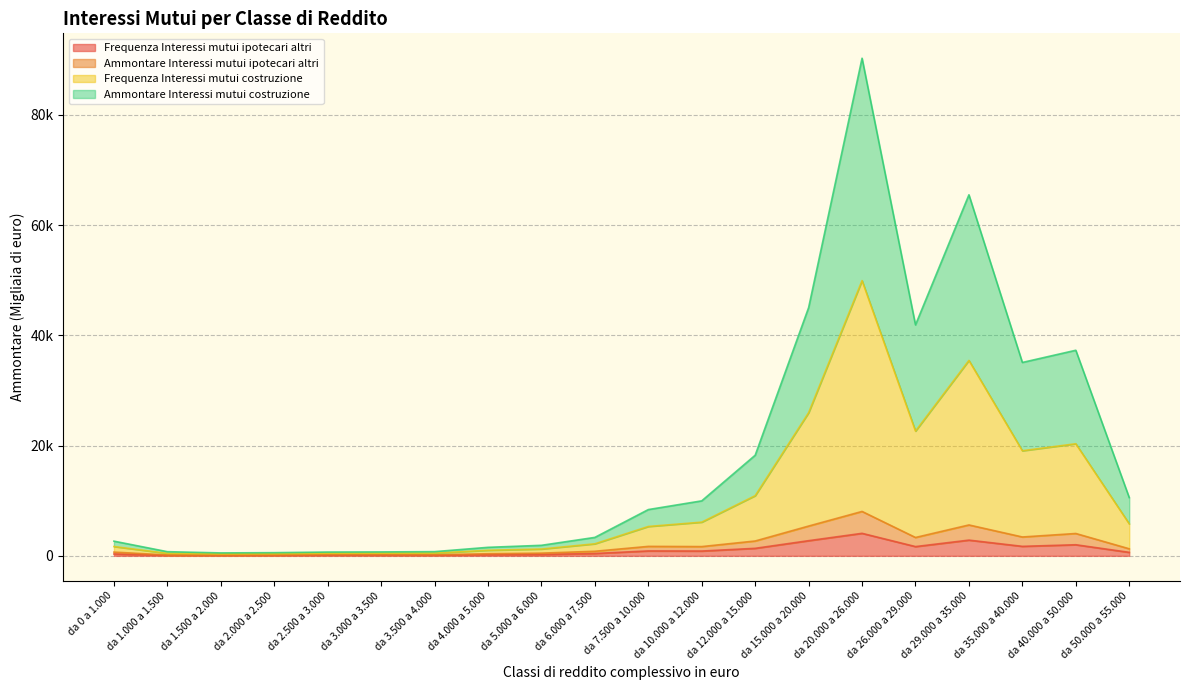

What is the minimum value for Ammontare Interessi mutui costruzione?

344